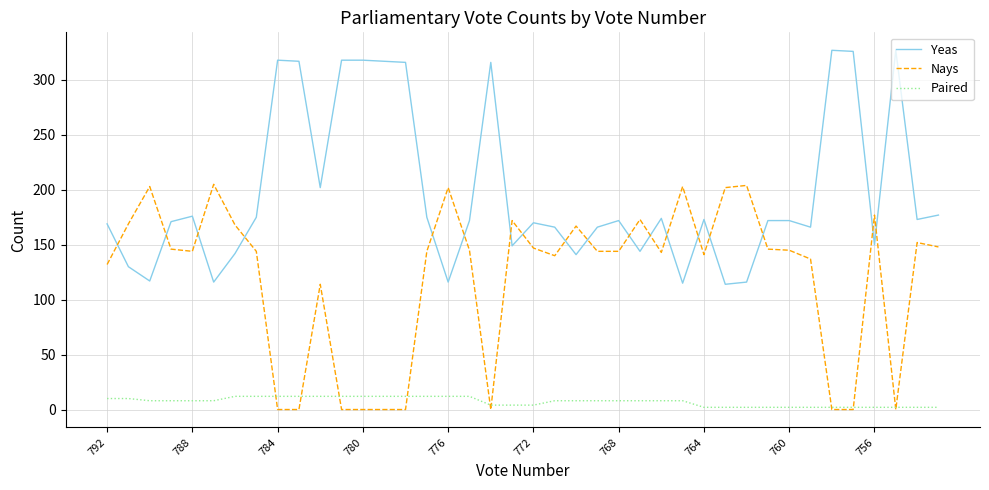

True or false: Yeas and Paired cross at least once.

False